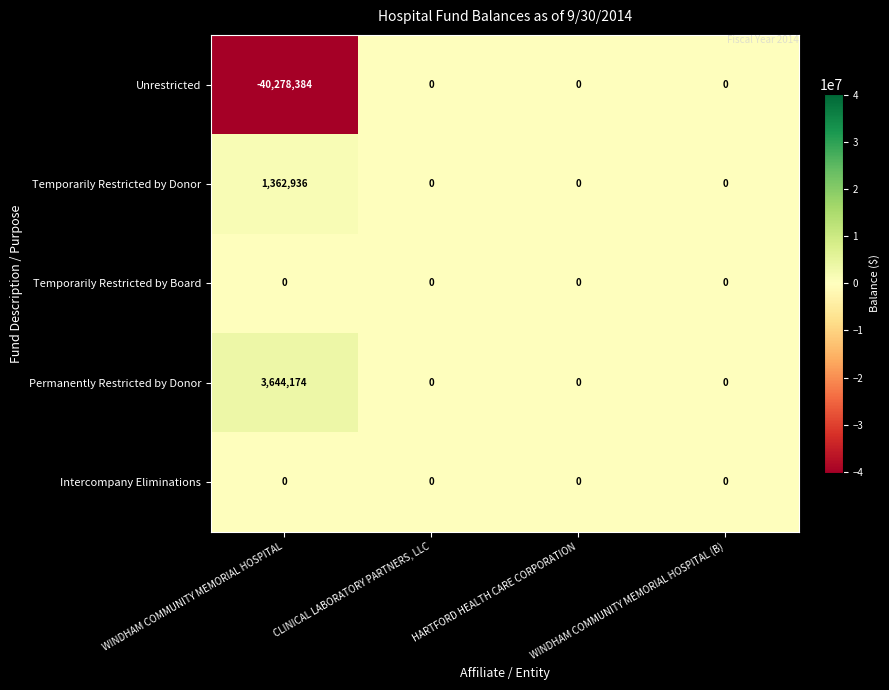

What is the highest value of the Temporarily Restricted by Donor series?

1362936